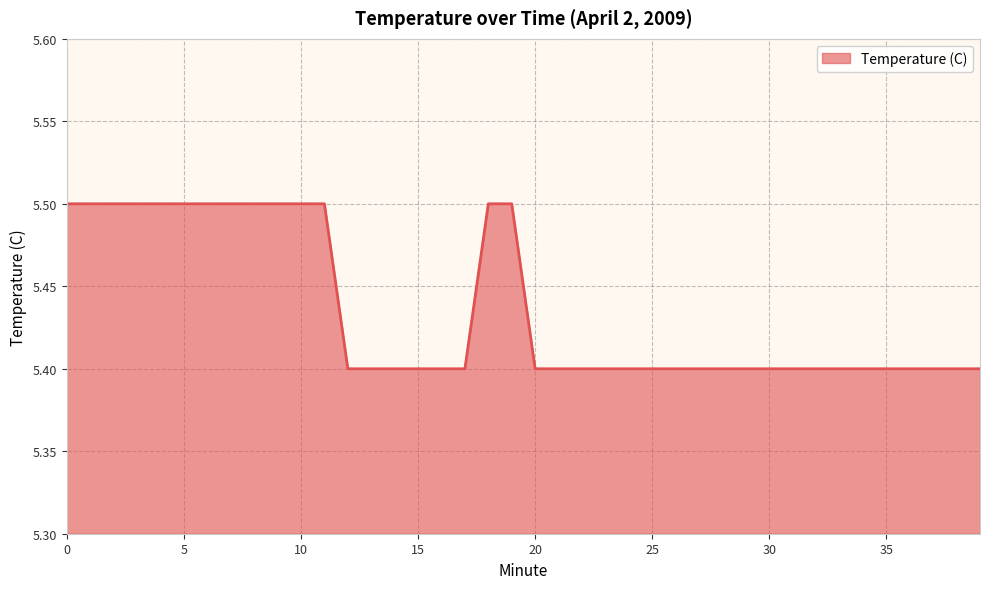

What is the smallest value displayed?

5.4